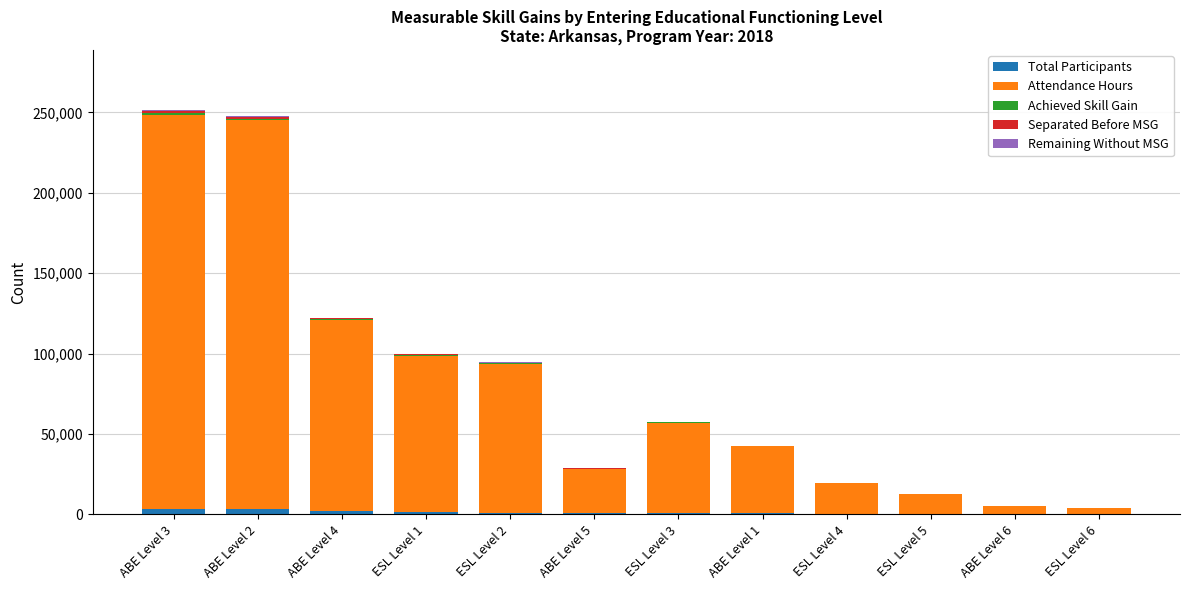

What is the approximate value of Attendance Hours at ABE Level 3?

245006.9